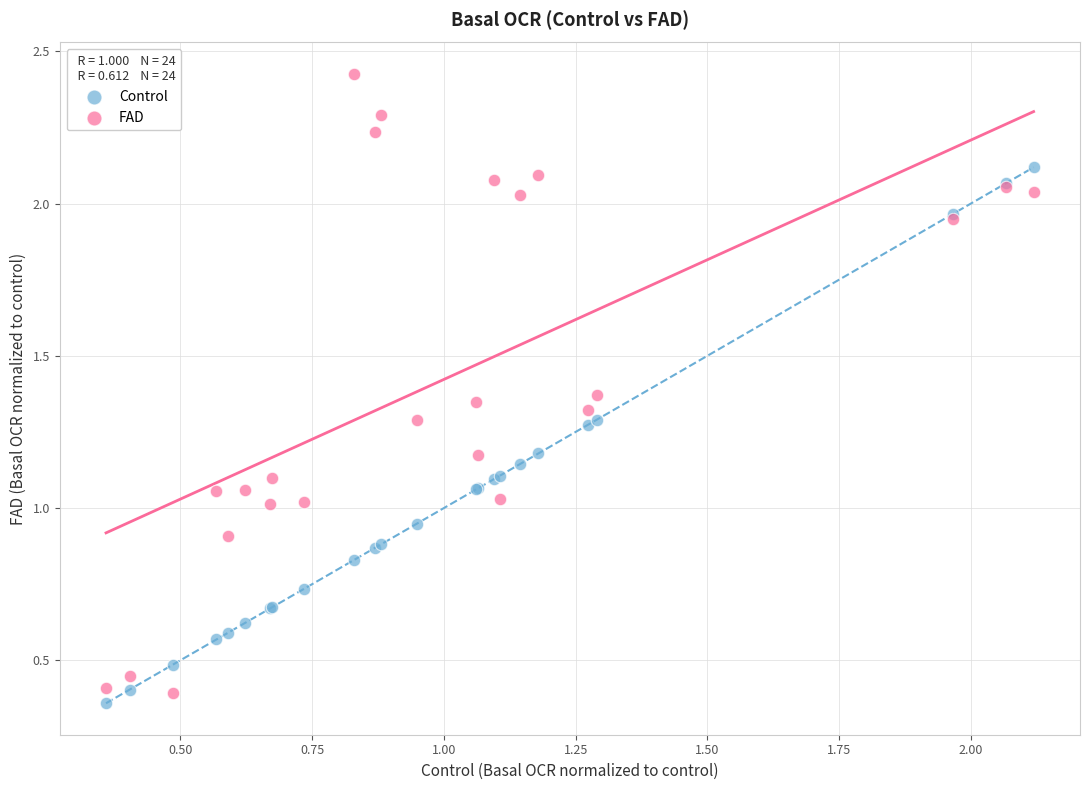

What are all the series names shown in the legend?

Control, FAD